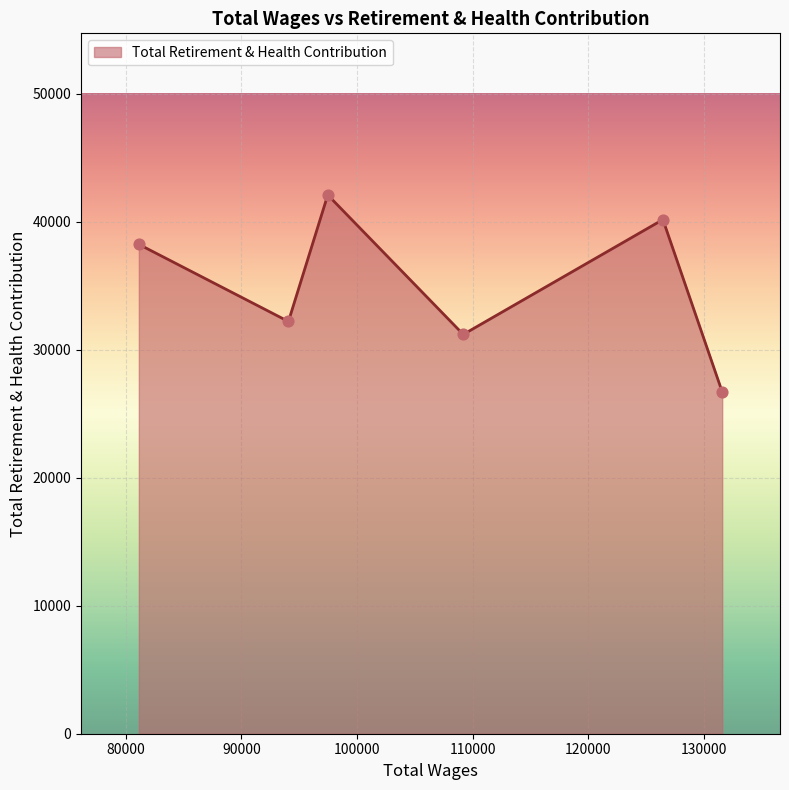

How many interior local valleys (lower than both neighbors) does the data have?

2